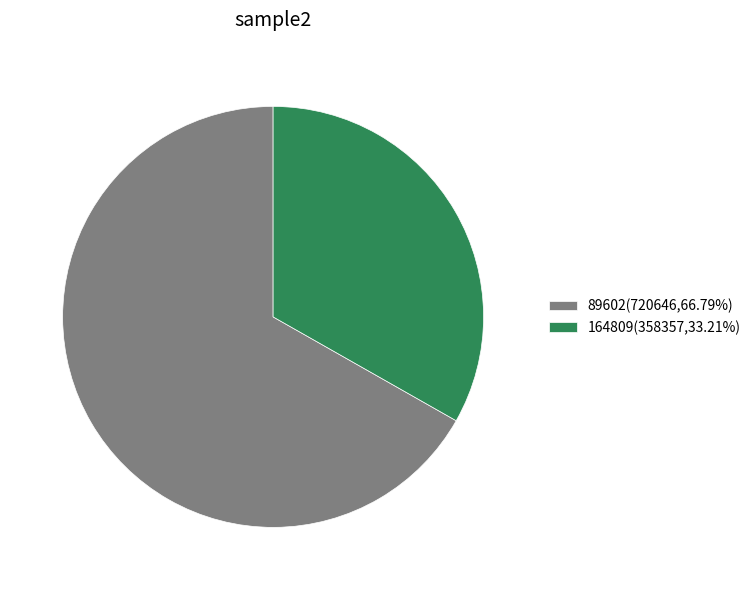

Is it true that 89602 is 73% of the pie?

False